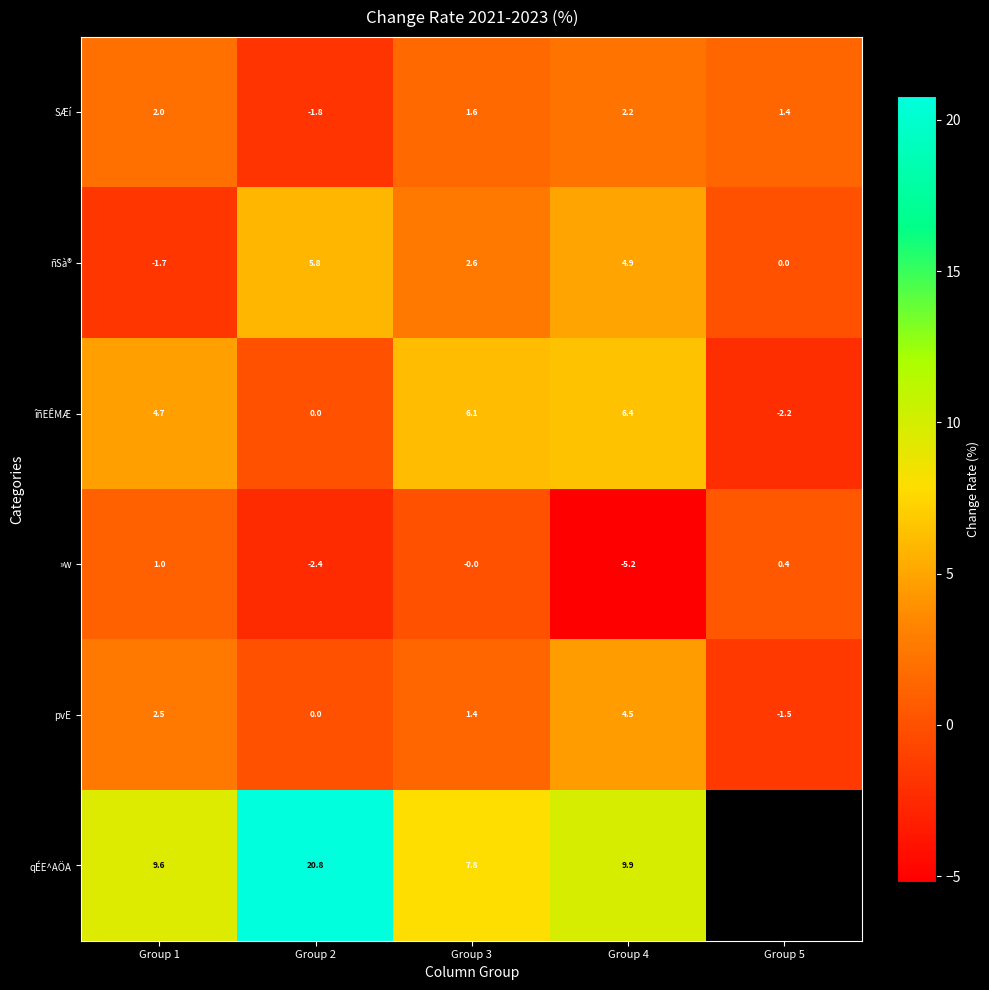

How many ñSà® values are between 0 and 4?

2